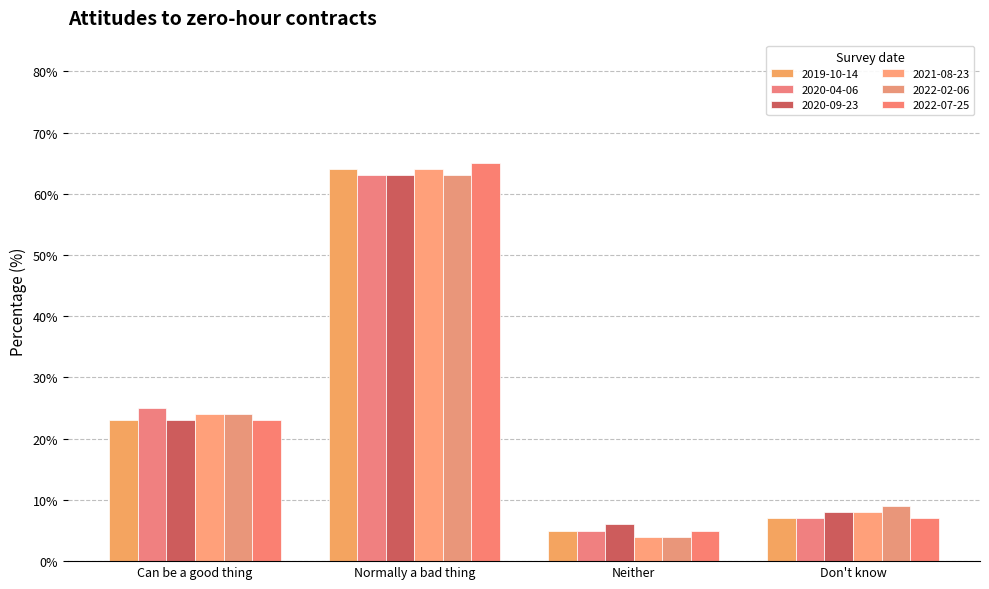

At Neither, list the series in order from largest to smallest.

2020-09-23, 2019-10-14, 2020-04-06, 2022-07-25, 2021-08-23, 2022-02-06